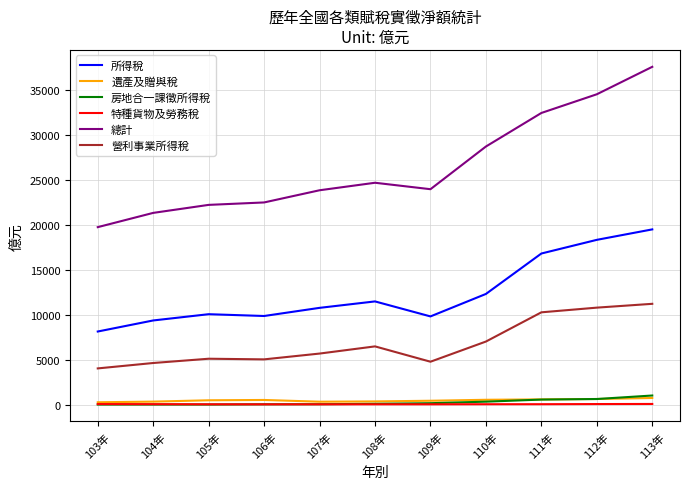

Between 103年 and 107年, which series saw the biggest shift?

總計